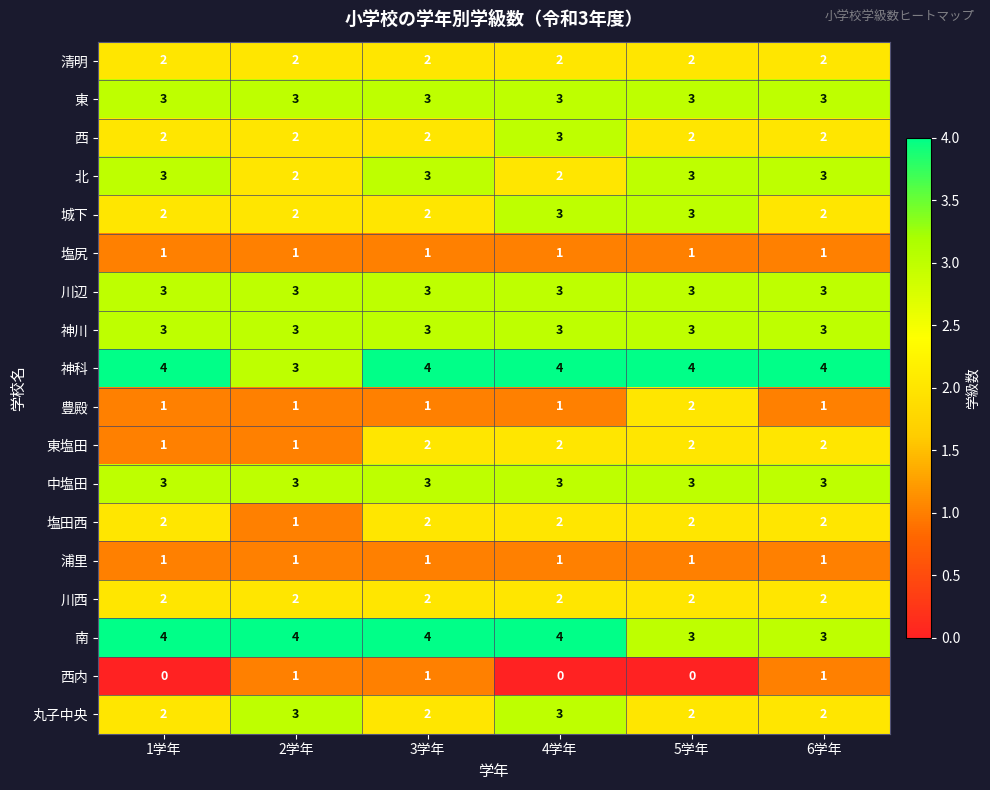

What is the highest value of the 西 series?

3